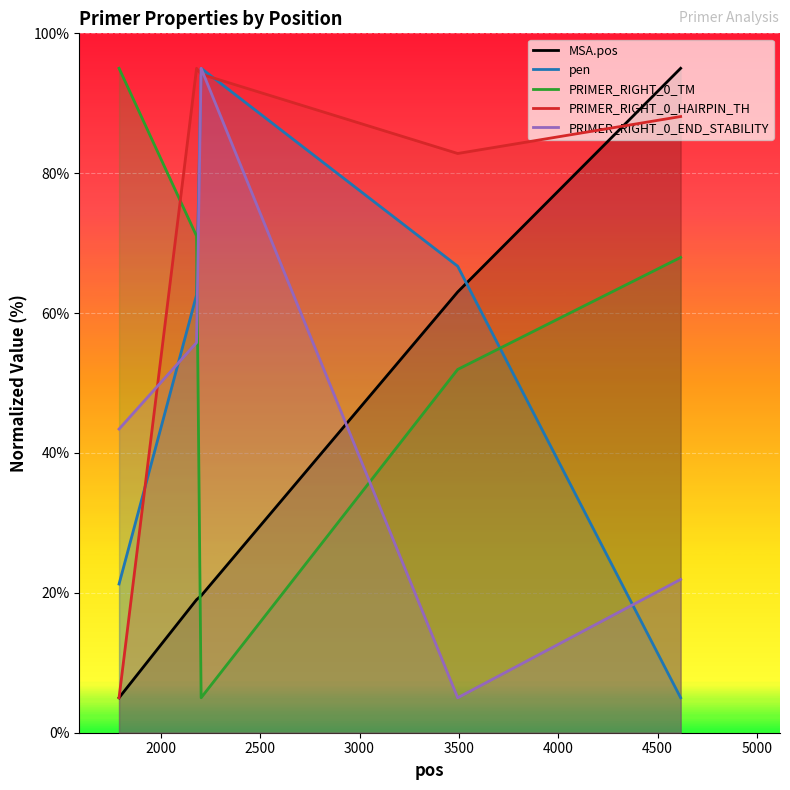

True or false: MSA.pos has more than 1 interior local peaks.

False